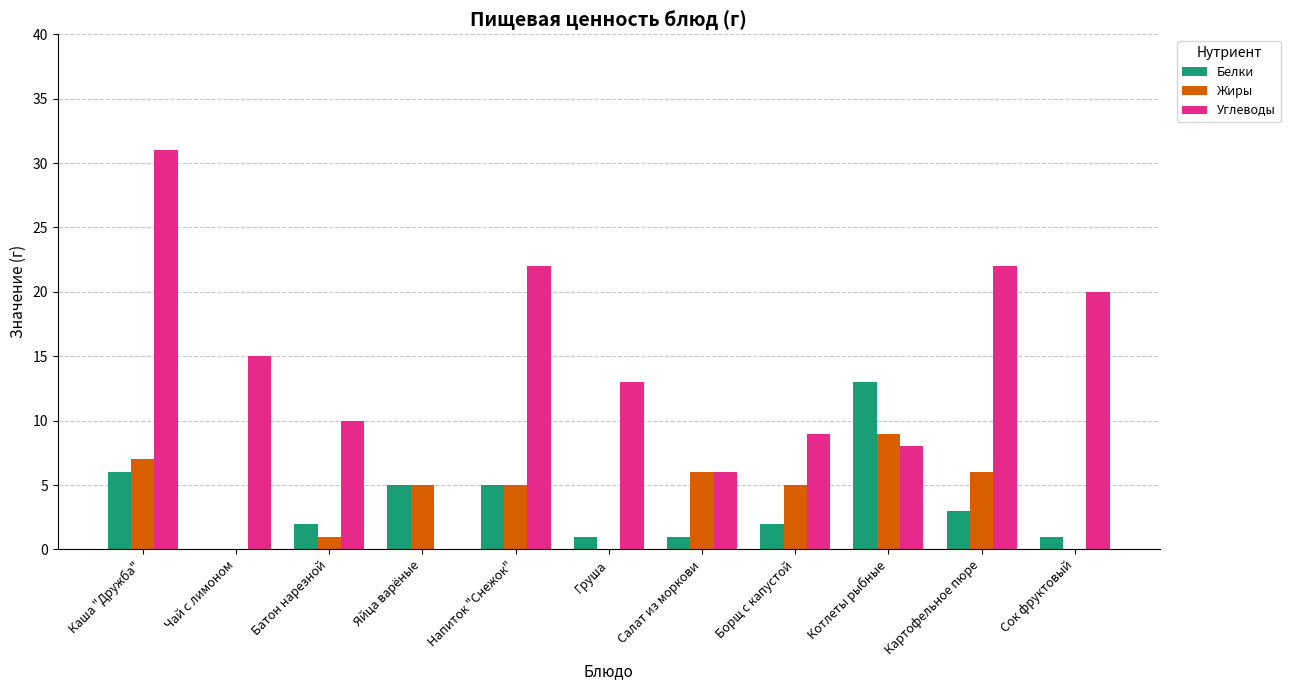

Reading left to right, extract all data points from this chart.

Белки: 6	0	2	5	5	1	1	2	13	3	1
Жиры: 7	0	1	5	5	0	6	5	9	6	0
Углеводы: 31	15	10	0	22	13	6	9	8	22	20